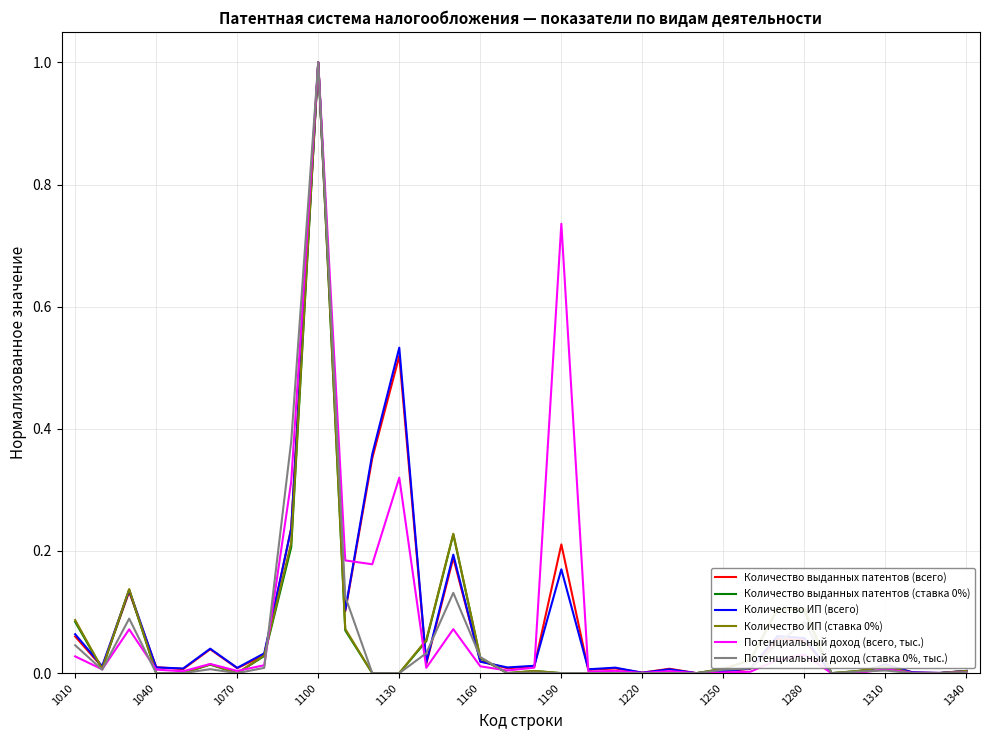

What is the maximum value shown in the chart?

1.0